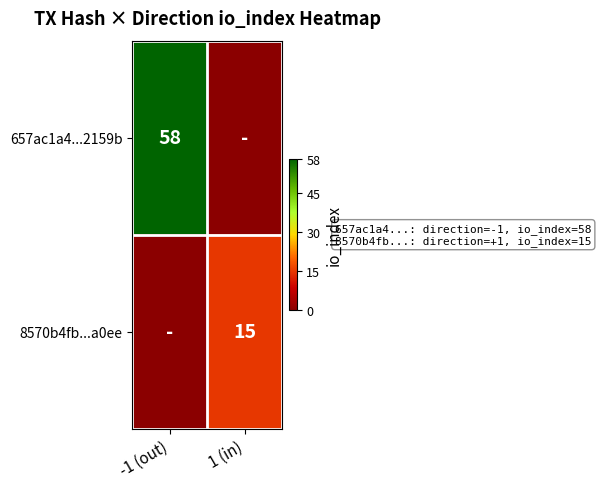

At -1 (out), list the series in order from largest to smallest.

657ac1a4...2159b, 8570b4fb...a0ee